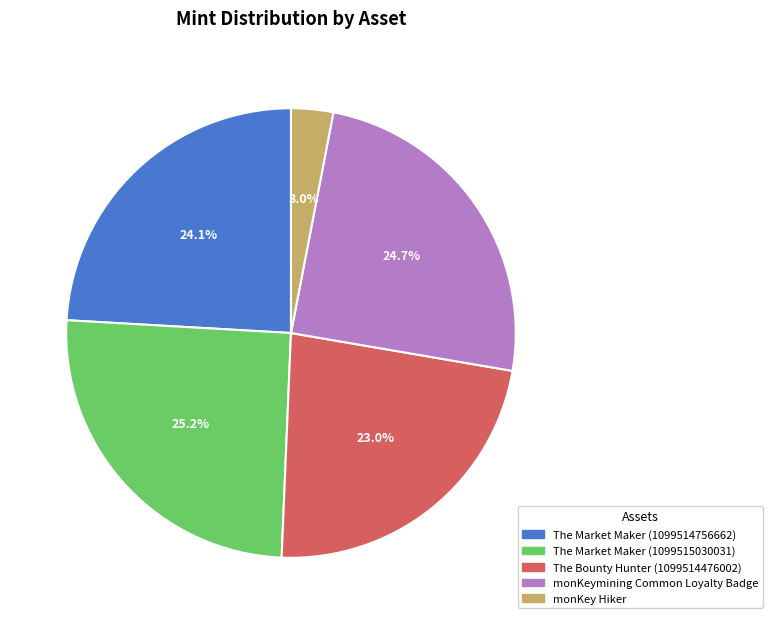

Does any single category account for the majority?

No